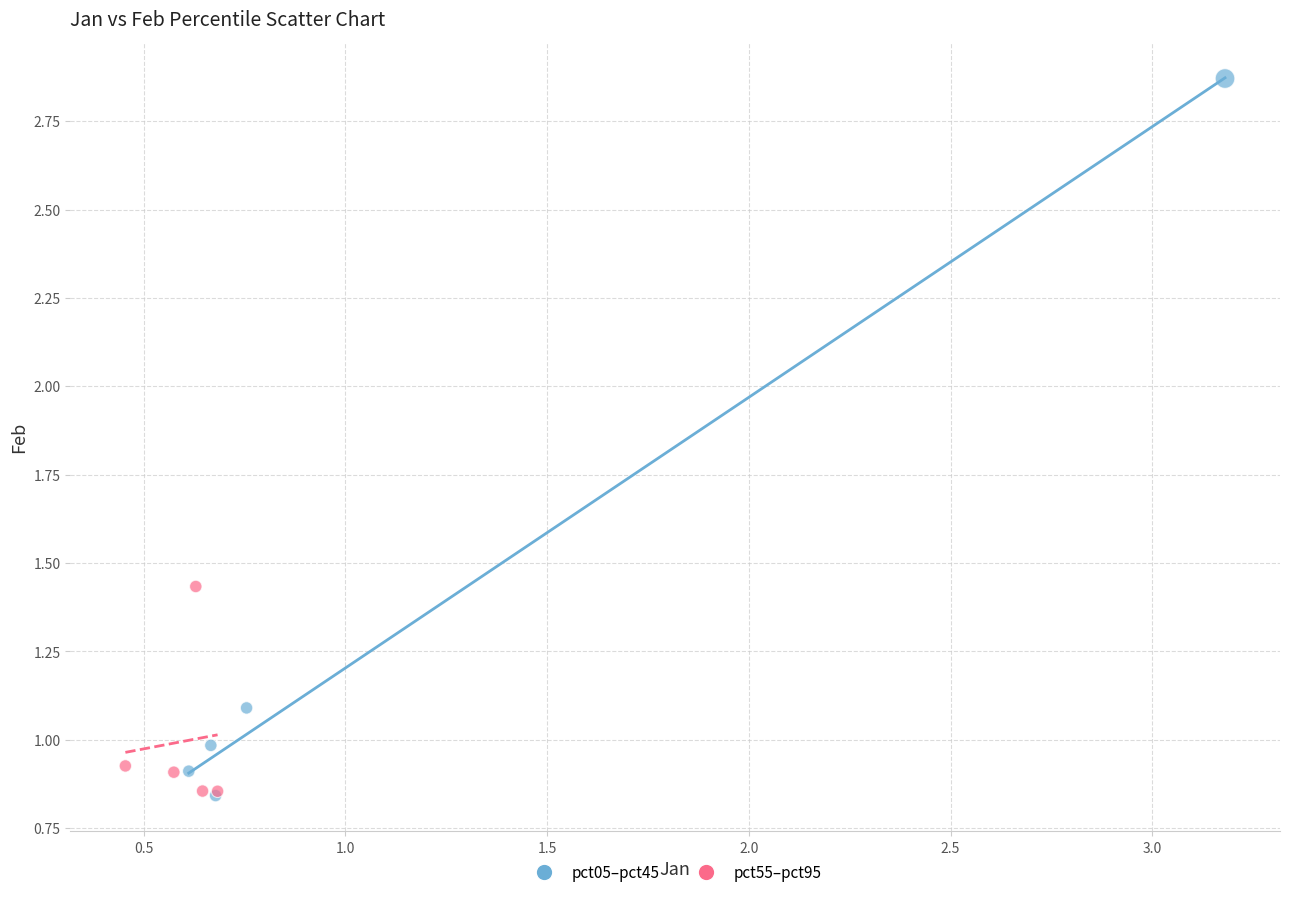

Which series reaches the maximum Y coordinate?

pct05–pct45